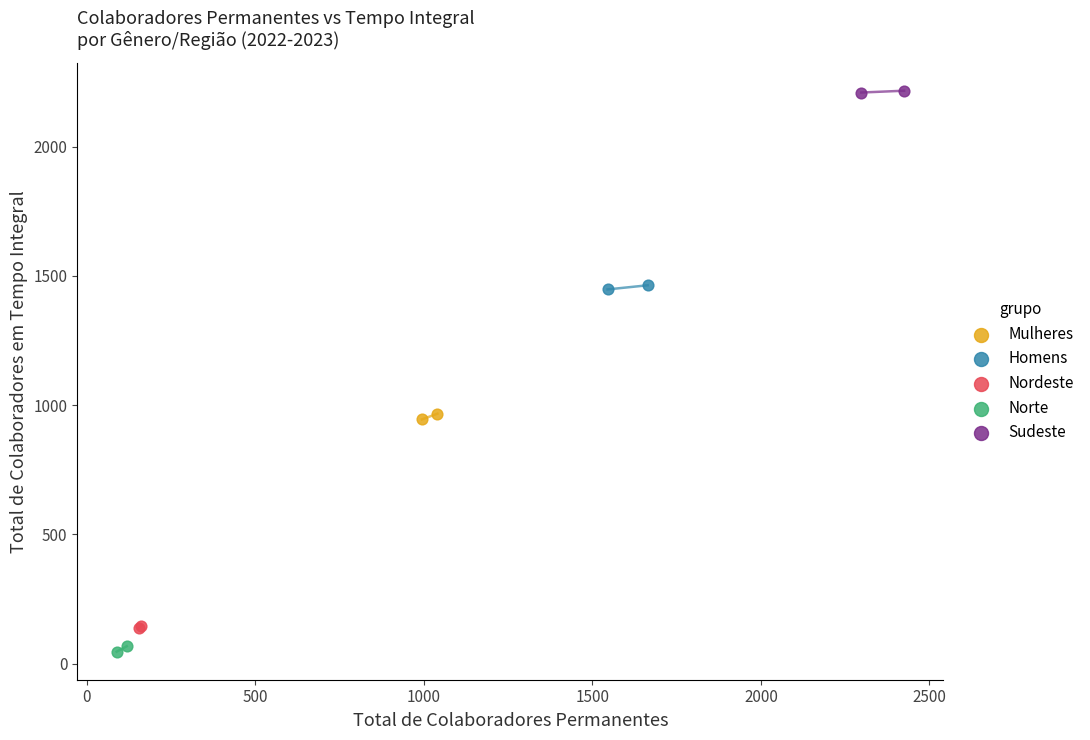

What are all the series names shown in the legend?

Mulheres, Homens, Nordeste, Norte, Sudeste